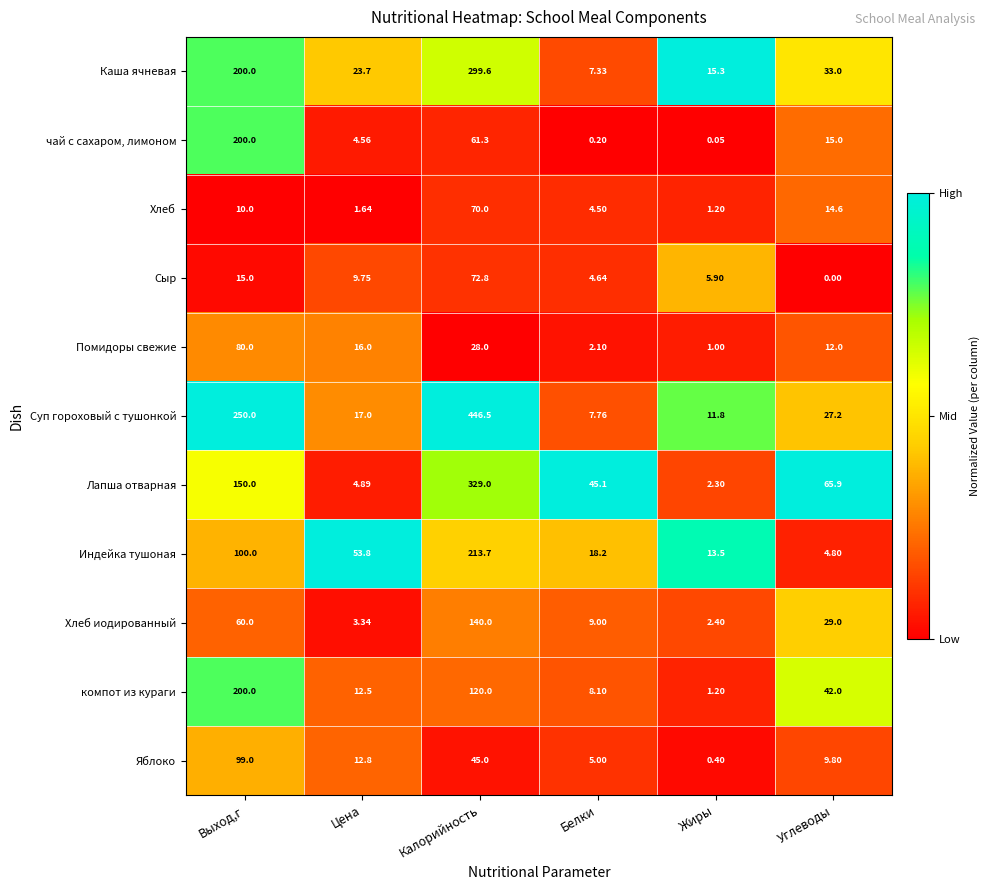

Count the number of data series in this chart.

11